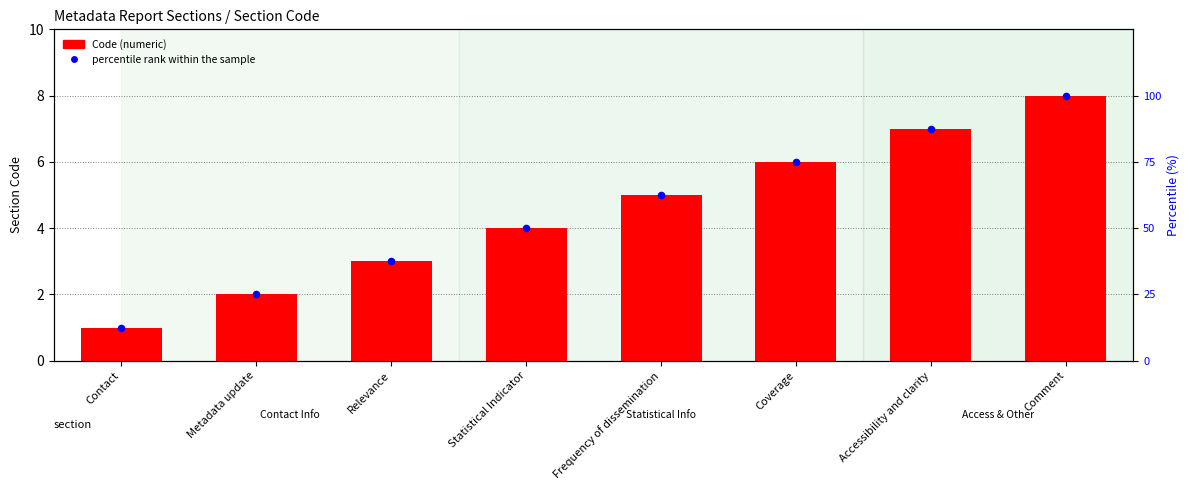

Which series reaches the maximum Y coordinate?

percentile rank within the sample